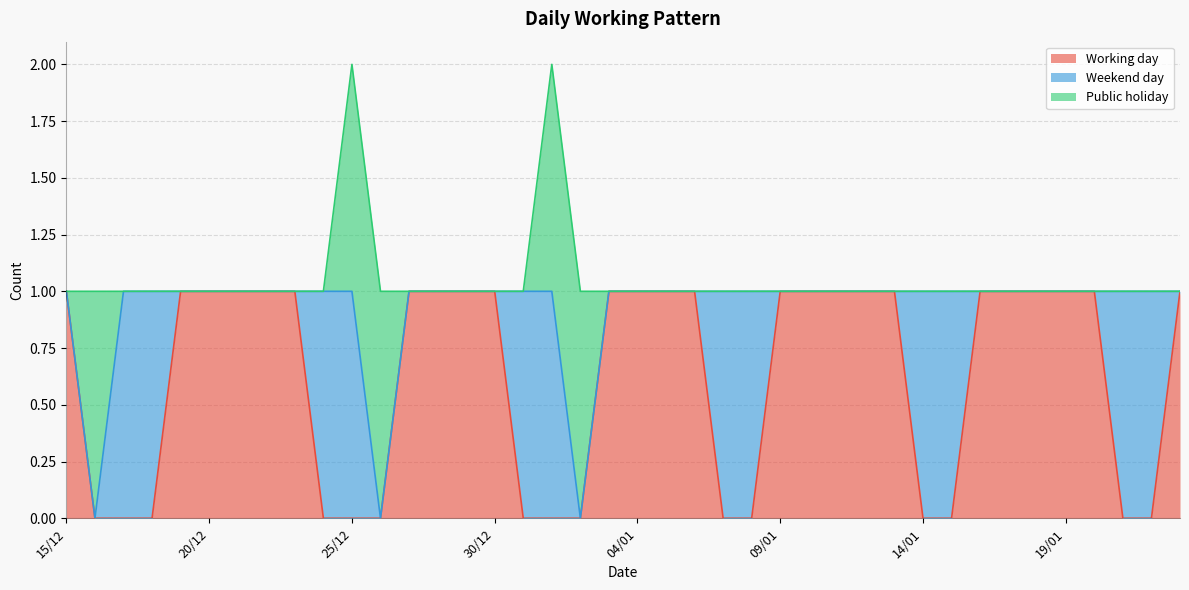

Which series has the widest spread of values?

Working day